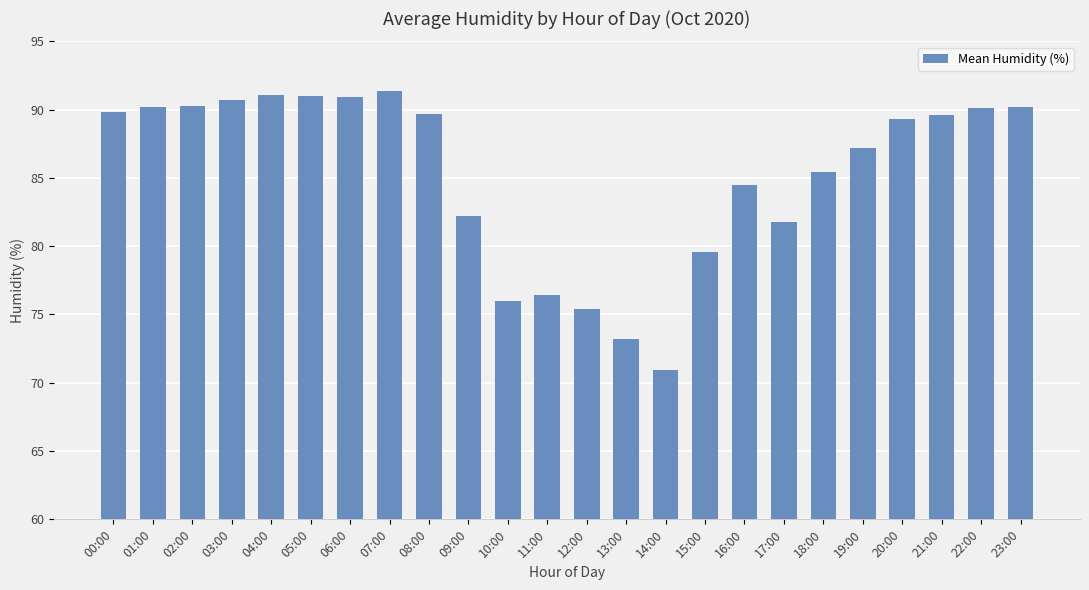

How many bars are there in total?

24